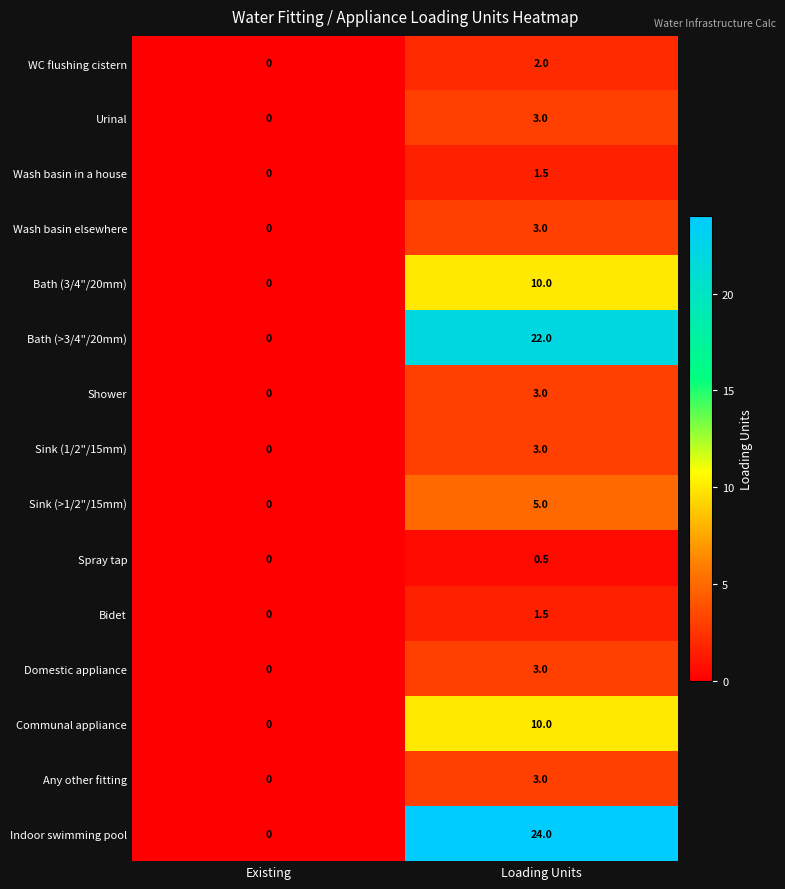

Reading left to right, extract all data points from this chart.

WC flushing cistern: 0.0	2.0
Urinal: 0.0	3.0
Wash basin in a house: 0.0	1.5
Wash basin elsewhere: 0.0	3.0
Bath (3/4"/20mm): 0.0	10.0
Bath (>3/4"/20mm): 0.0	22.0
Shower: 0.0	3.0
Sink (1/2"/15mm): 0.0	3.0
Sink (>1/2"/15mm): 0.0	5.0
Spray tap: 0.0	0.5
Bidet: 0.0	1.5
Domestic appliance: 0.0	3.0
Communal appliance: 0.0	10.0
Any other fitting: 0.0	3.0
Indoor swimming pool: 0.0	24.0